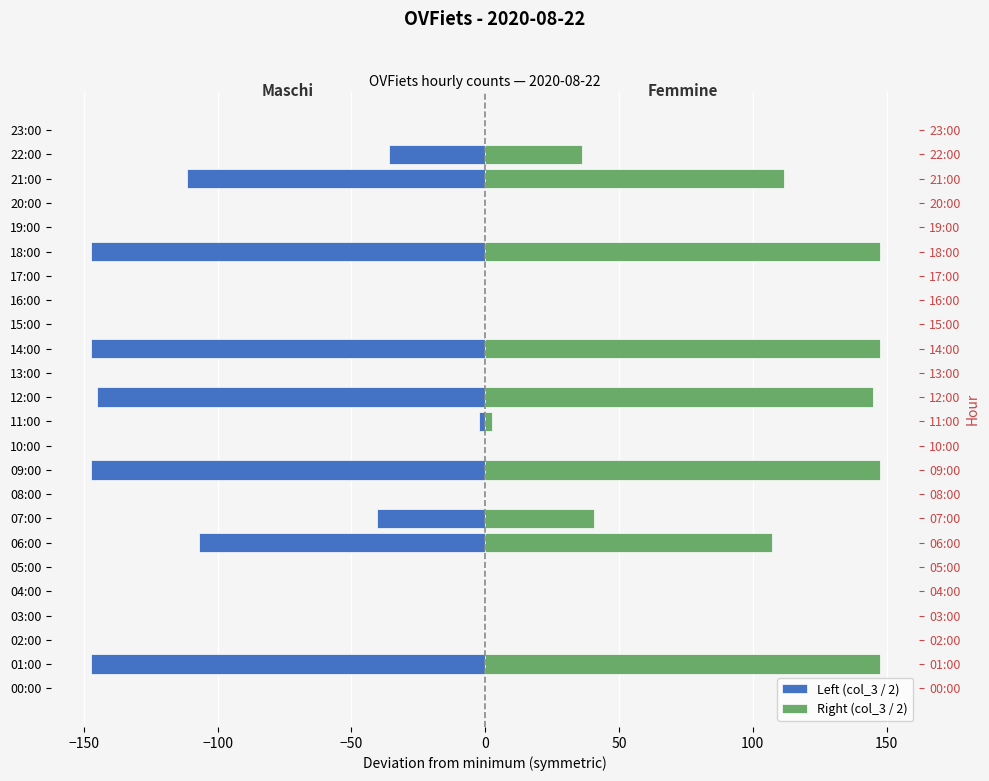

Reading left to right, extract all data points from this chart.

Left (col_3 / 2): 0.0	-147.5	0.0	0.0	0.0	0.0	-107.0	-40.5	0.0	-147.5	0.0	-2.5	-145.0	0.0	-147.5	0.0	0.0	0.0	-147.5	0.0	0.0	-111.5	-36.0	0.0
Right (col_3 / 2): 0.0	147.5	0.0	0.0	0.0	0.0	107.0	40.5	0.0	147.5	0.0	2.5	145.0	0.0	147.5	0.0	0.0	0.0	147.5	0.0	0.0	111.5	36.0	0.0